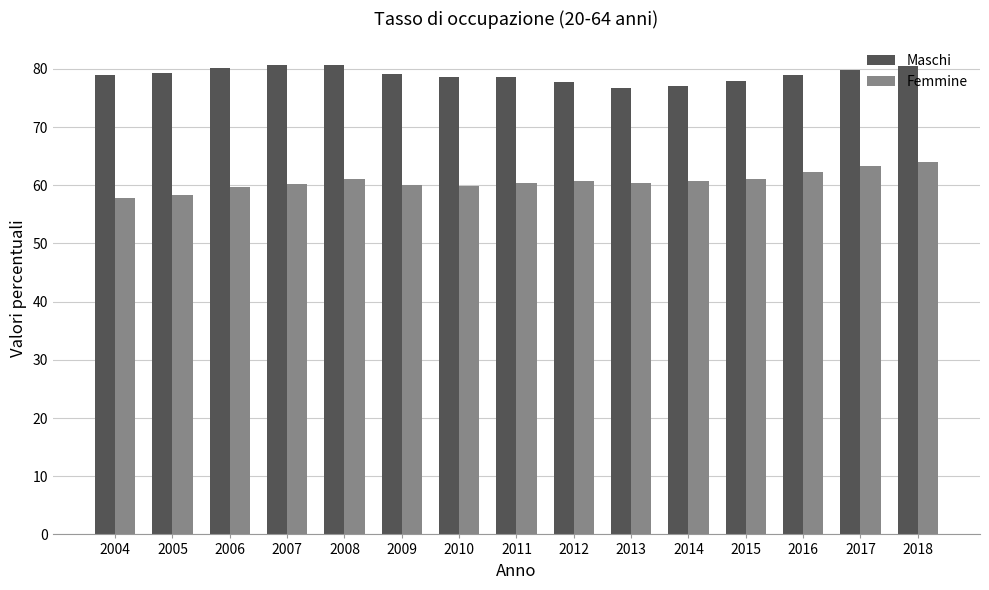

What is the difference between the highest and lowest values at 2008?

19.6